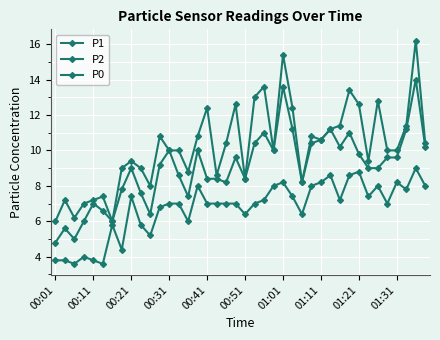

How many lines are shown in the chart?

3